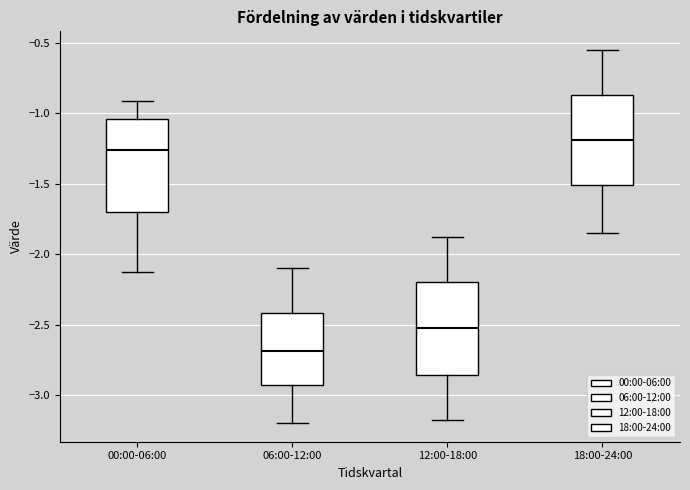

Which box has the highest median line?

18:00-24:00